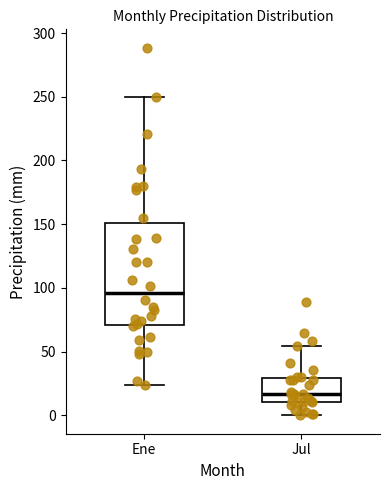

Which box is the tallest, from its lower edge to its upper edge?

Ene